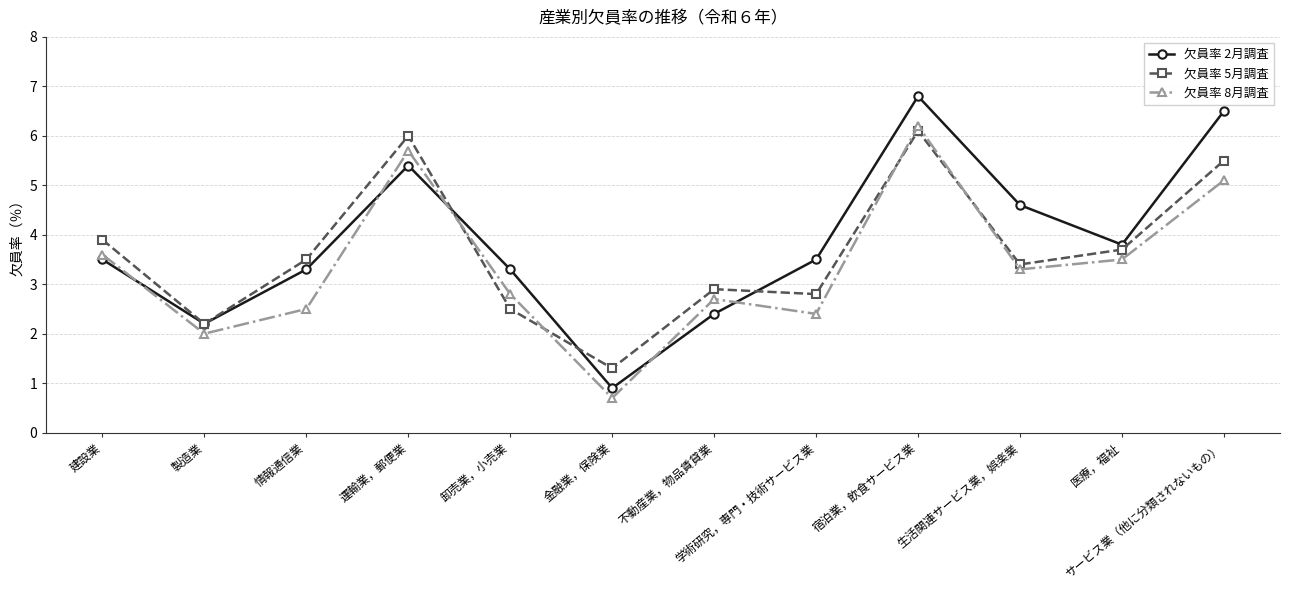

Is this an area chart (filled region under the line)?

No